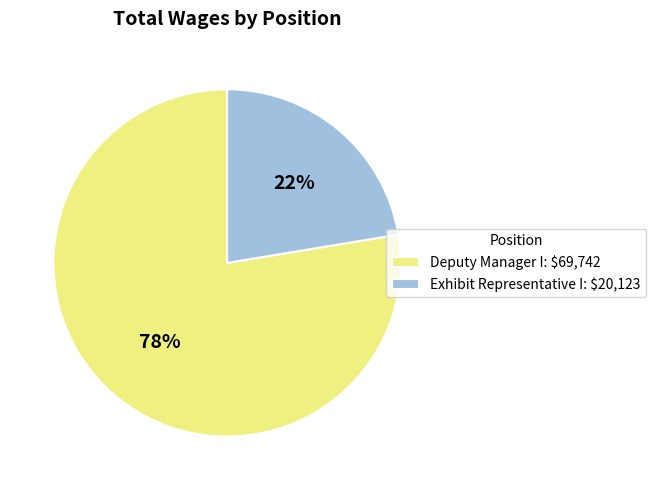

Which category has the biggest portion of the pie?

Deputy Manager I